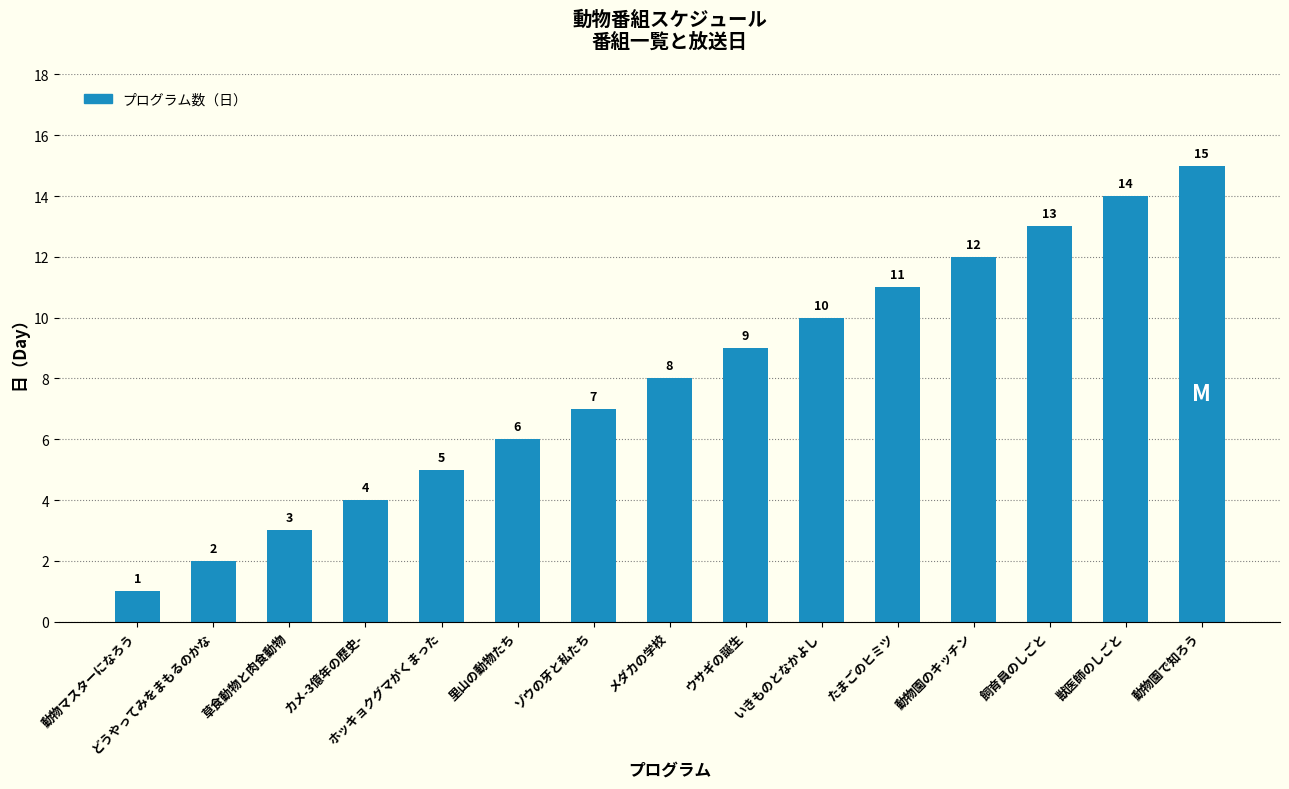

What is the average value?

8